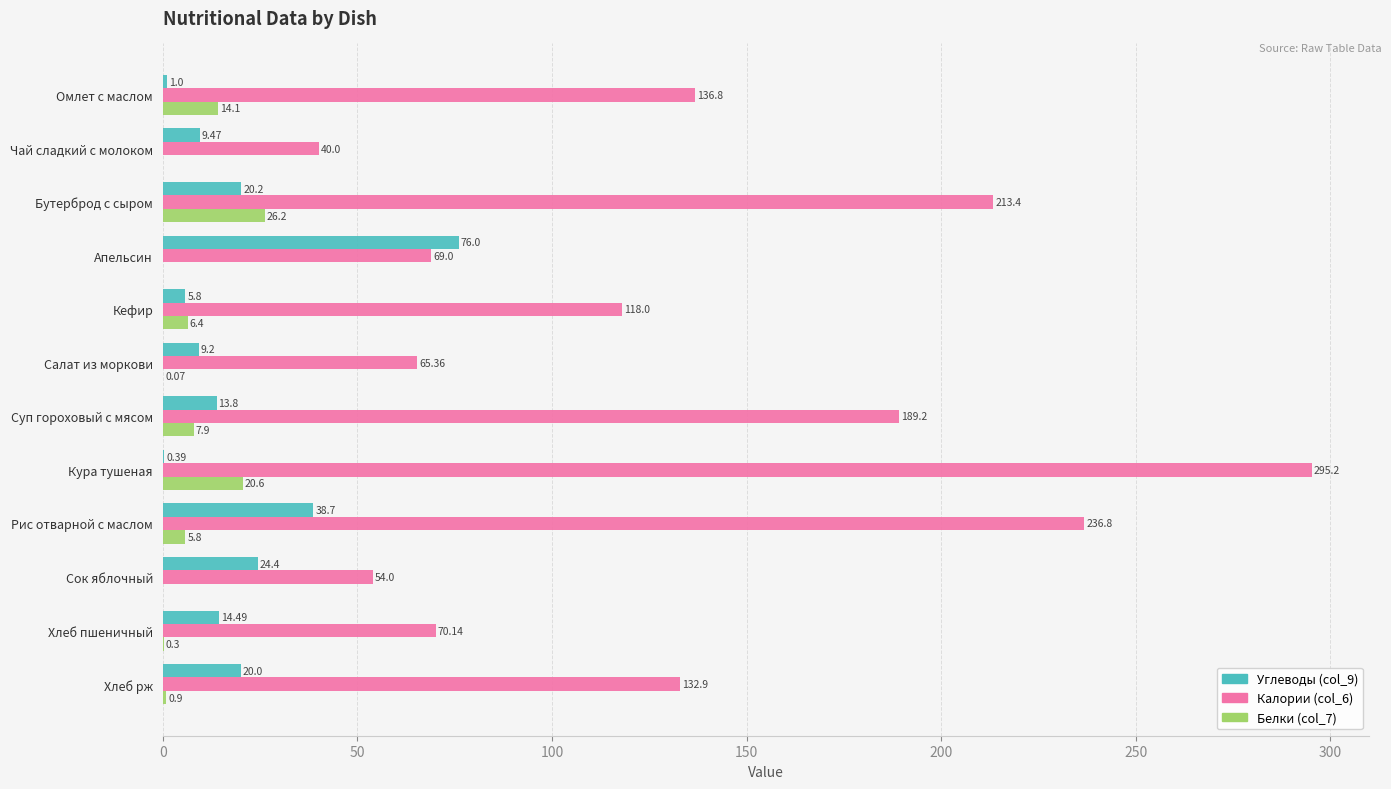

At which label is Калории (col_6) closest to 167?

Суп гороховый с мясом